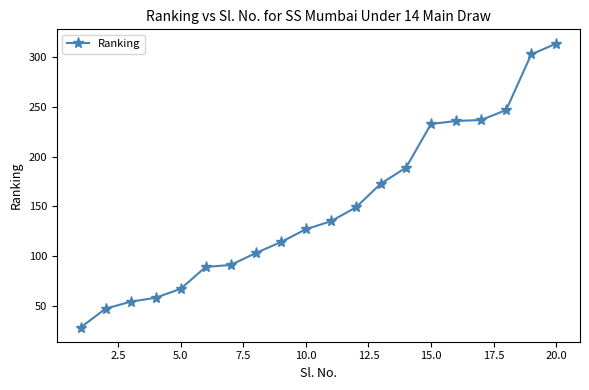

What is the maximum value shown in the chart?

314